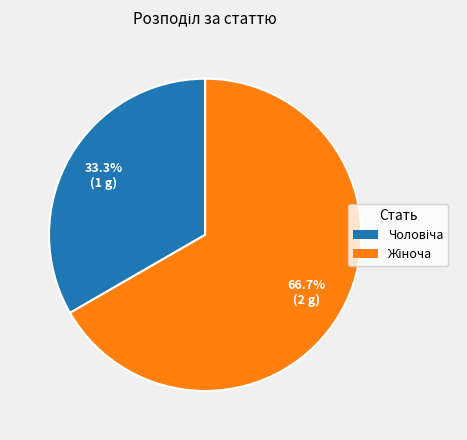

Is there a majority slice in this chart?

Yes